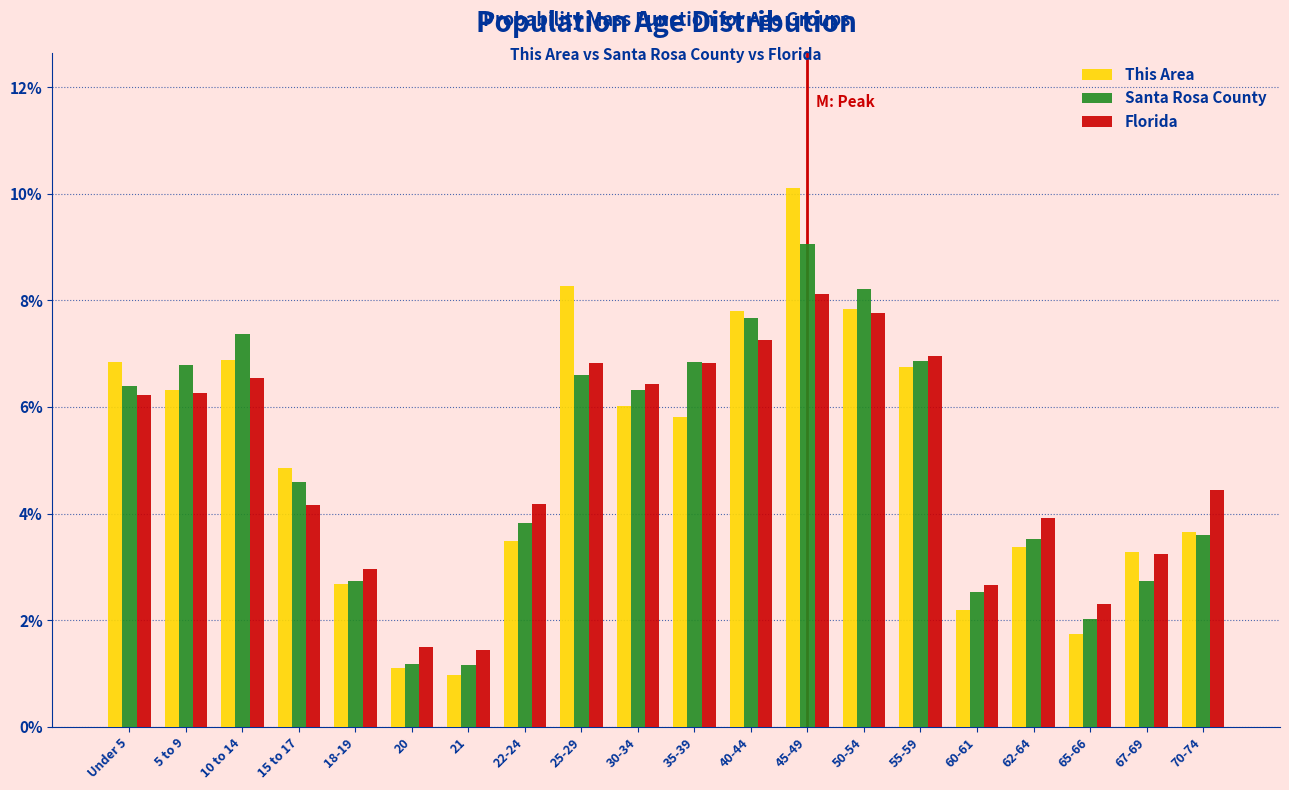

List the series in order of their peak value, highest first.

This Area, Santa Rosa County, Florida